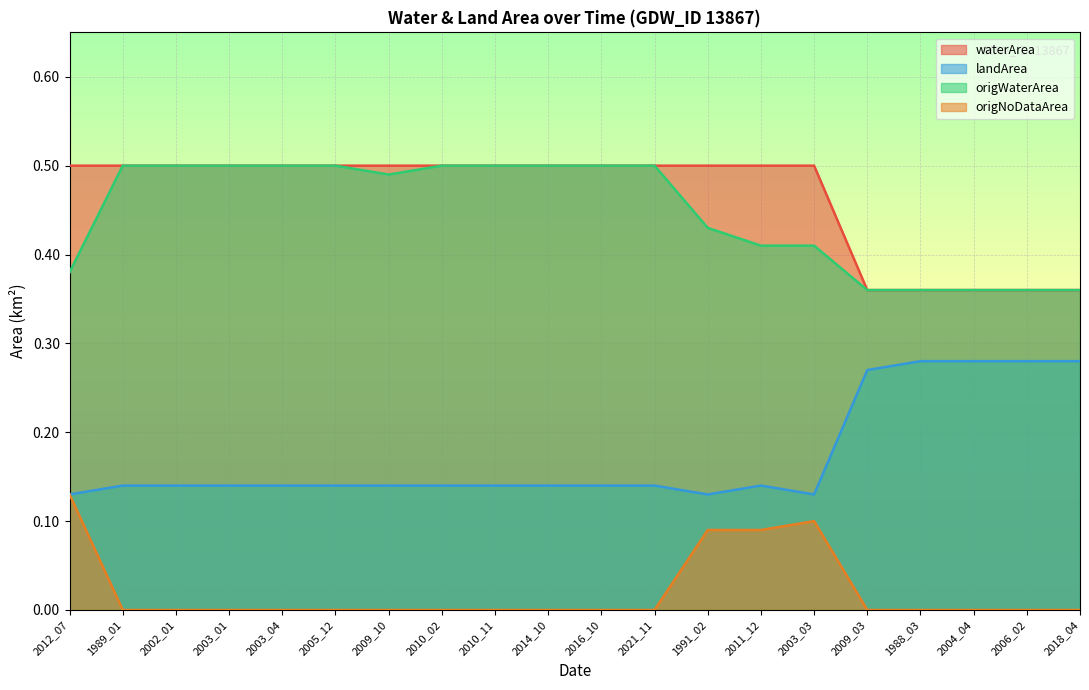

At which label is origNoDataArea closest to 0?

1989_01